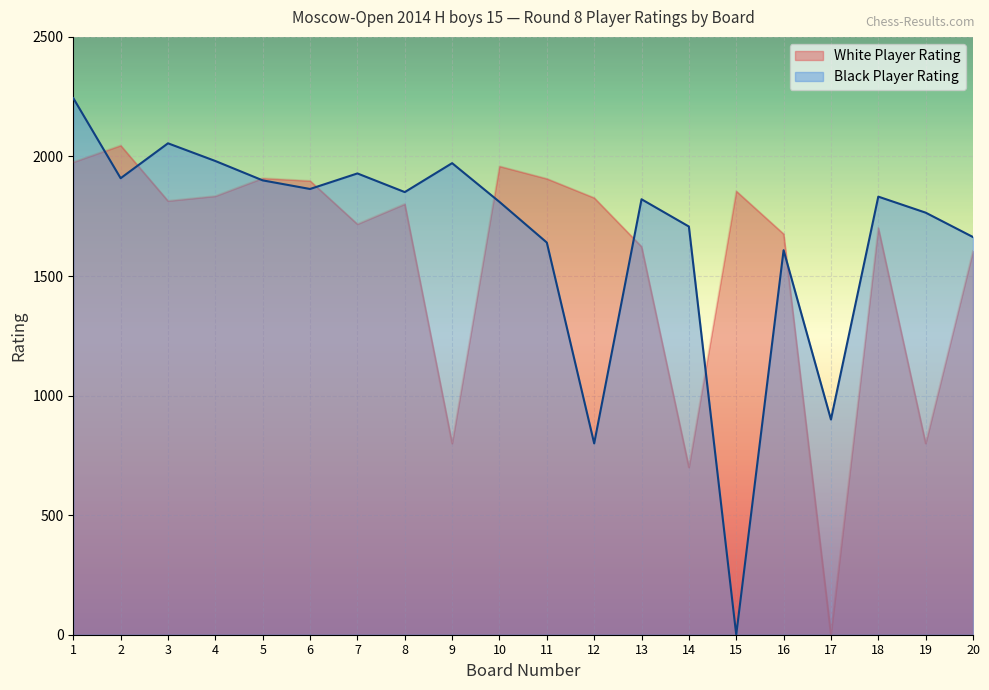

What is the value of the White Player Rating point at the 15th from the left?

1855